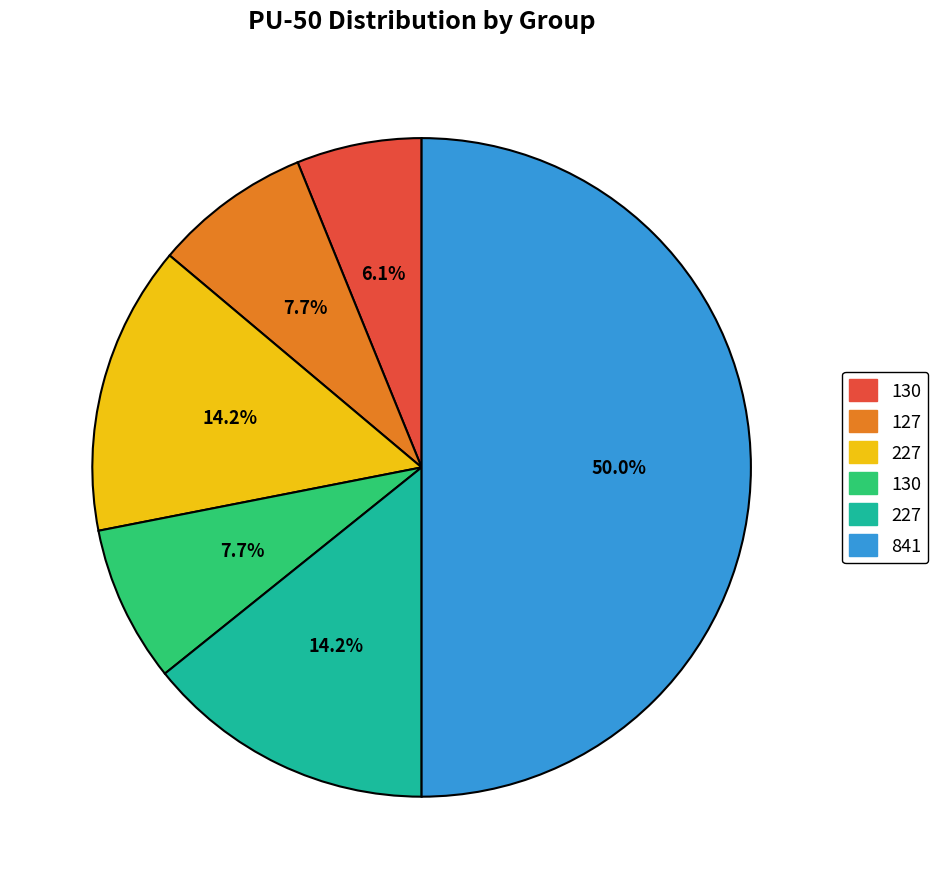

Count the number of slices in the pie.

6